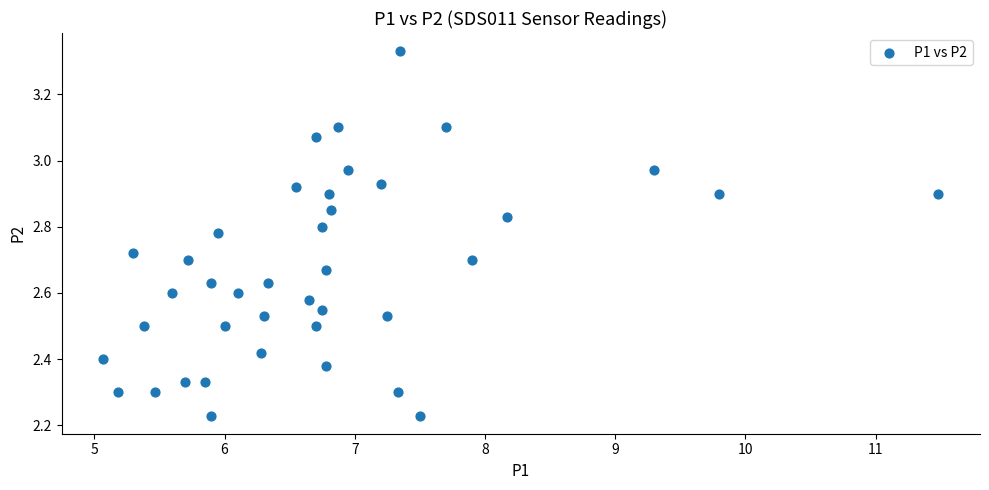

What is the range of X values (max minus min)?

6.4